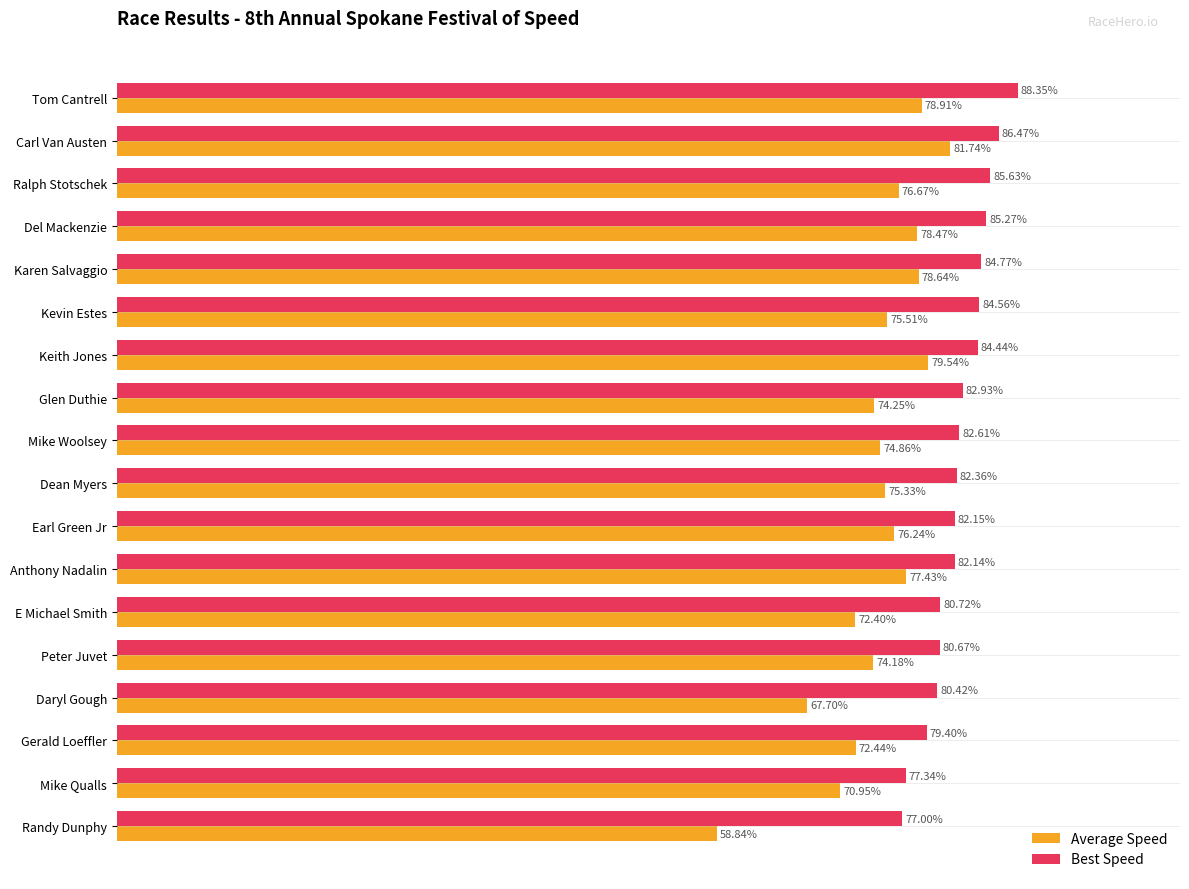

At which label is Best Speed closest to 82?

Anthony Nadalin